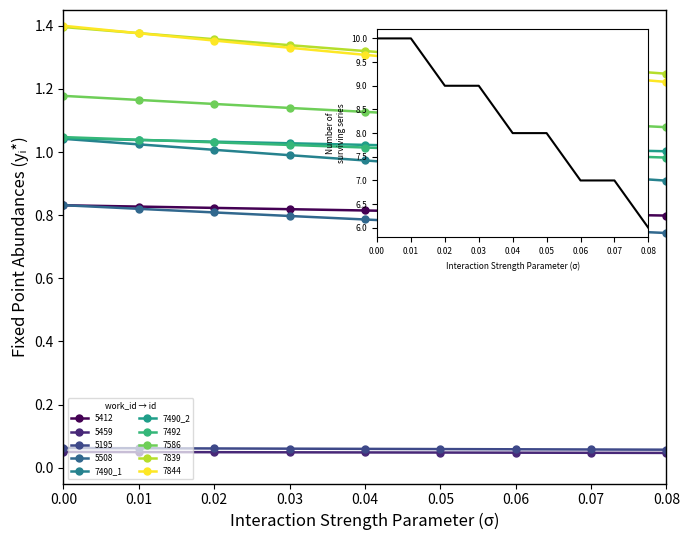

What is the value of the 7490_1 point at the 9th from the left?

0.9